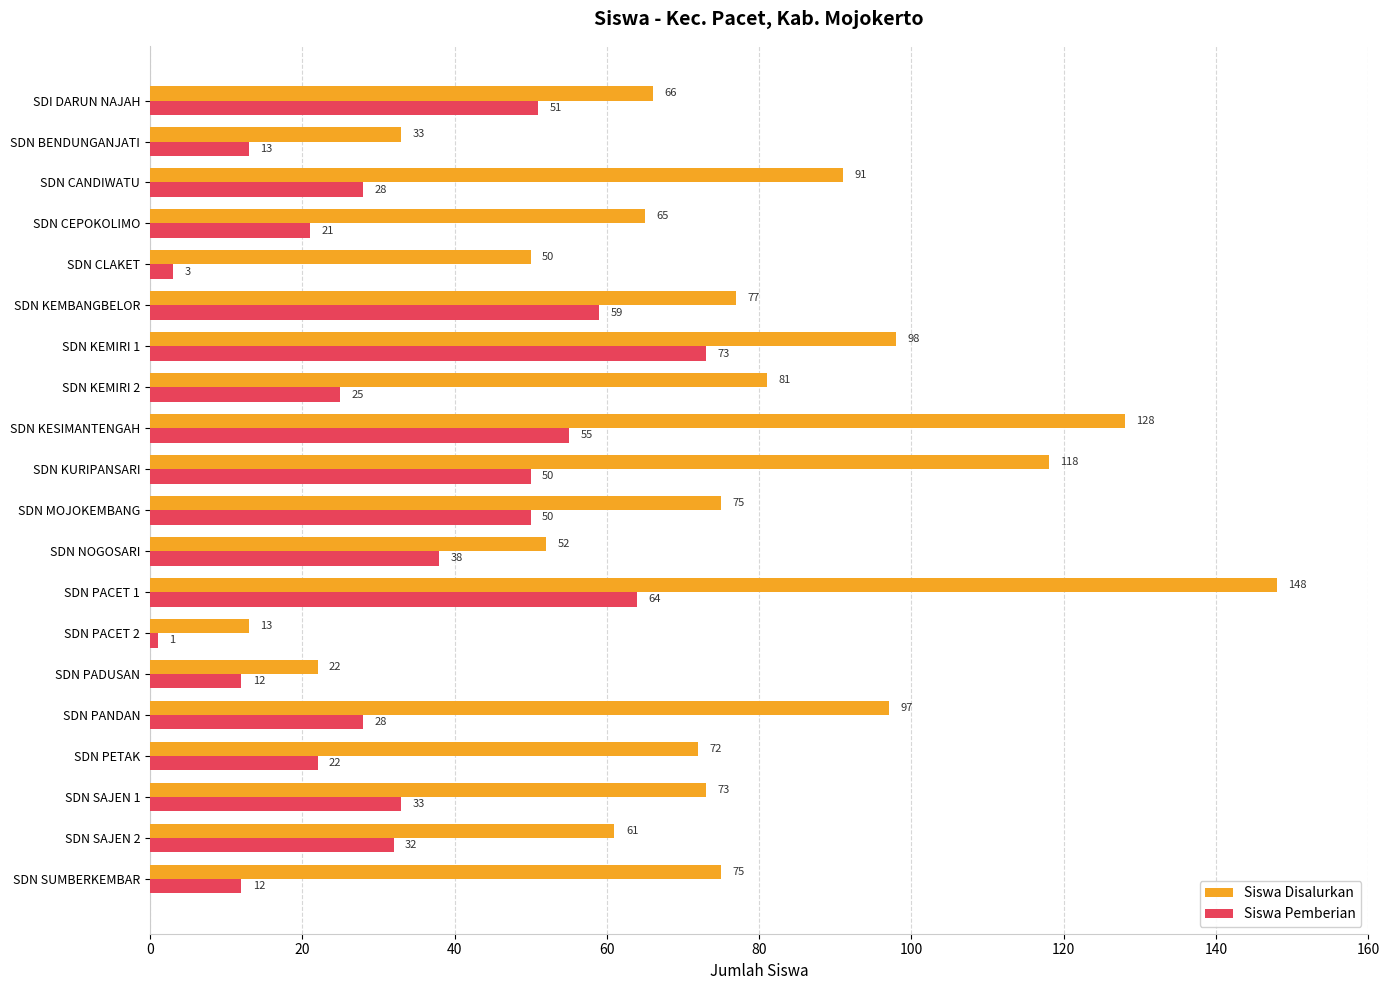

What is the spread (max minus min) of values at SDN KESIMANTENGAH?

73